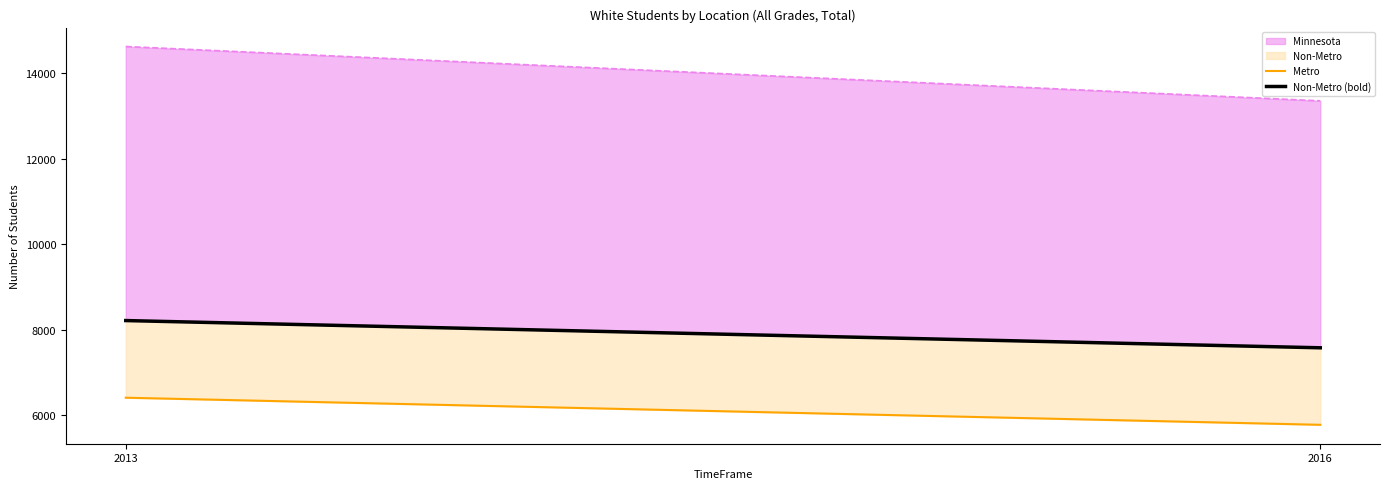

At how many categories does at least one series exceed 7419?

2